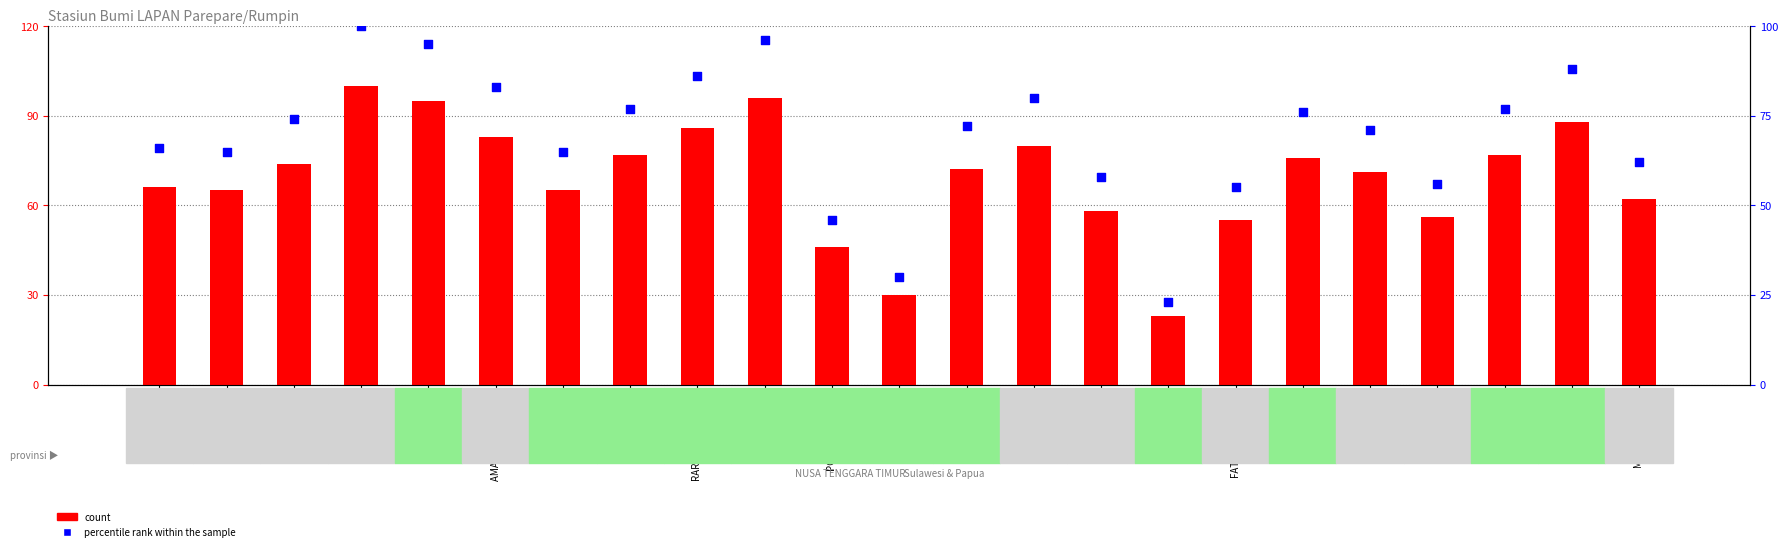

What are all the series names shown in the legend?

count, percentile rank within the sample